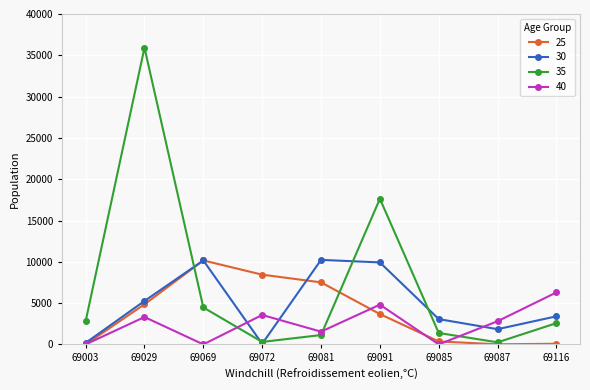

List the series in order of their overall mean, lowest first.

40, 25, 30, 35